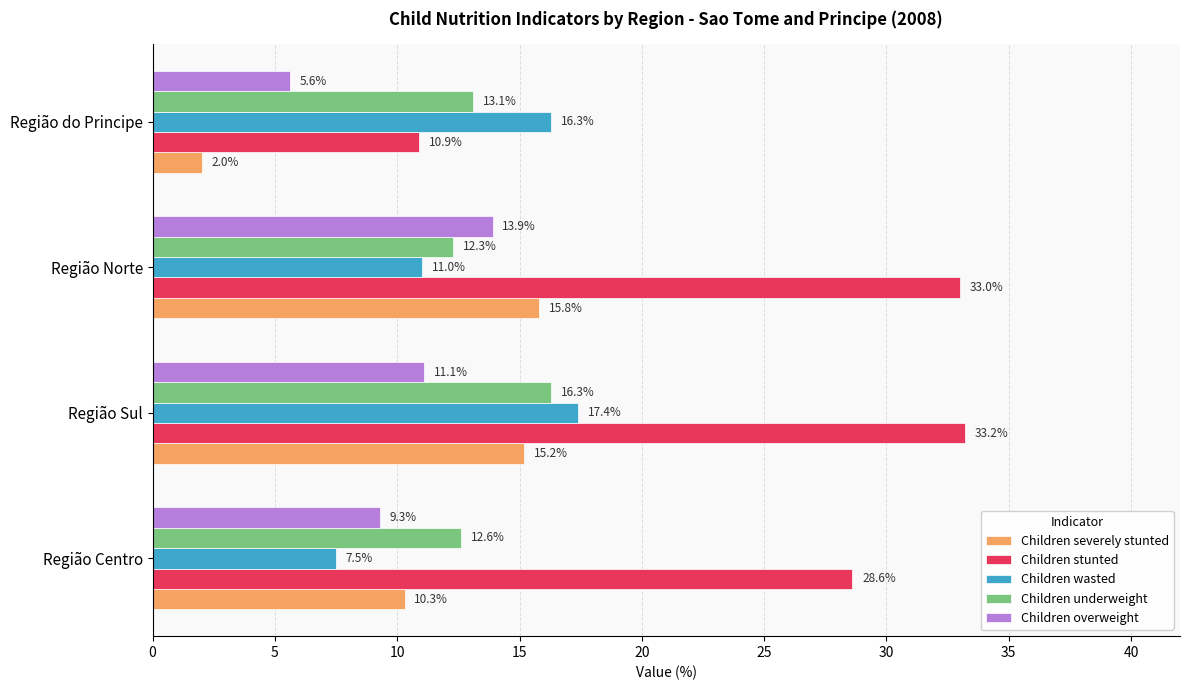

What is the difference between the second highest and minimum values in the Children overweight series?

5.5